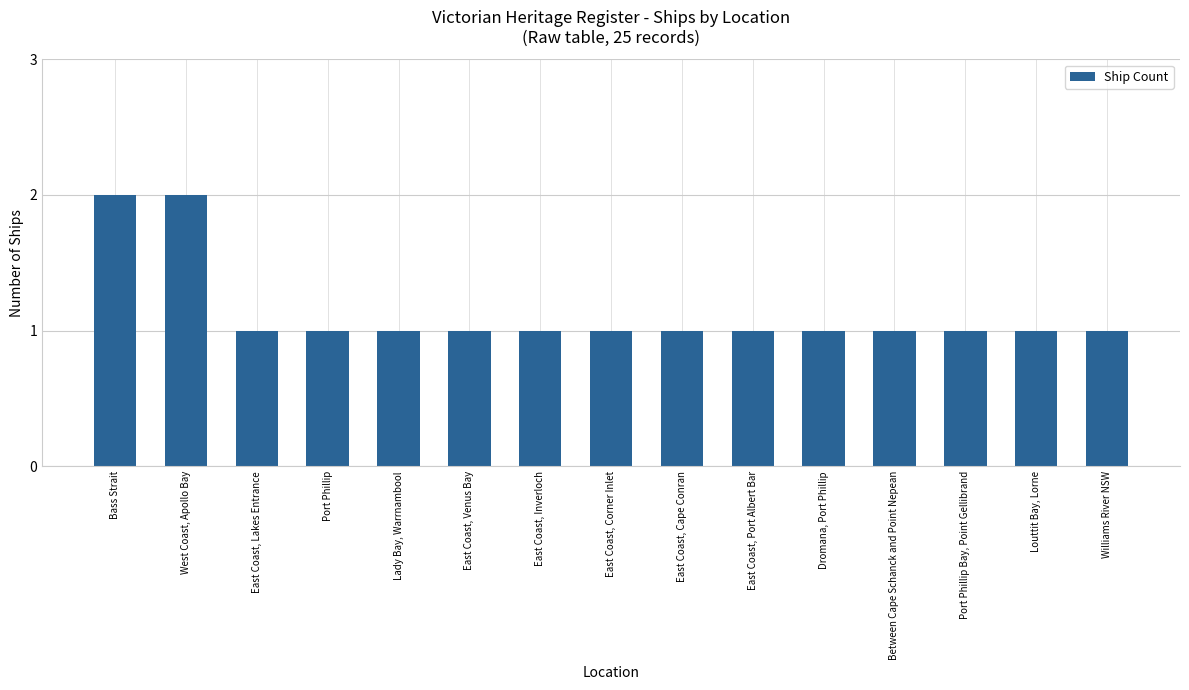

Reading left to right, what are all the values shown in this chart?

Bass Strait=2	West Coast, Apollo Bay=2	East Coast, Lakes Entrance=1	Port Phillip=1	Lady Bay, Warrnambool=1	East Coast, Venus Bay=1	East Coast, Inverloch=1	East Coast, Corner Inlet=1	East Coast, Cape Conran=1	East Coast, Port Albert Bar=1	Dromana, Port Phillip=1	Between Cape Schanck and Point Nepean=1	Port Phillip Bay, Point Gellibrand=1	Louttit Bay, Lorne=1	Williams River NSW=1